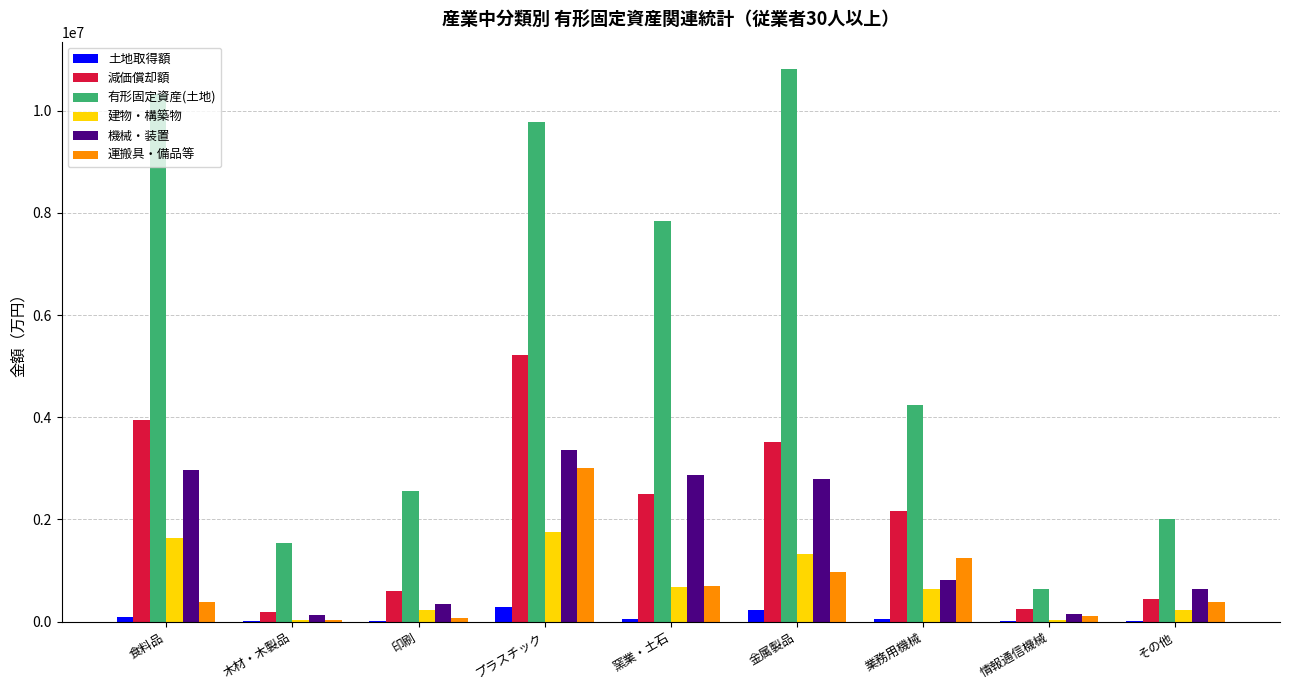

Which series has the largest range (max minus min)?

有形固定資産(土地)